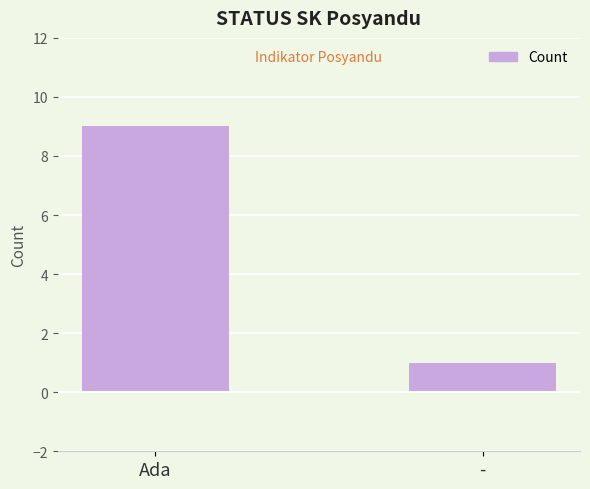

What is the label of the 1st bar from the left?

Ada